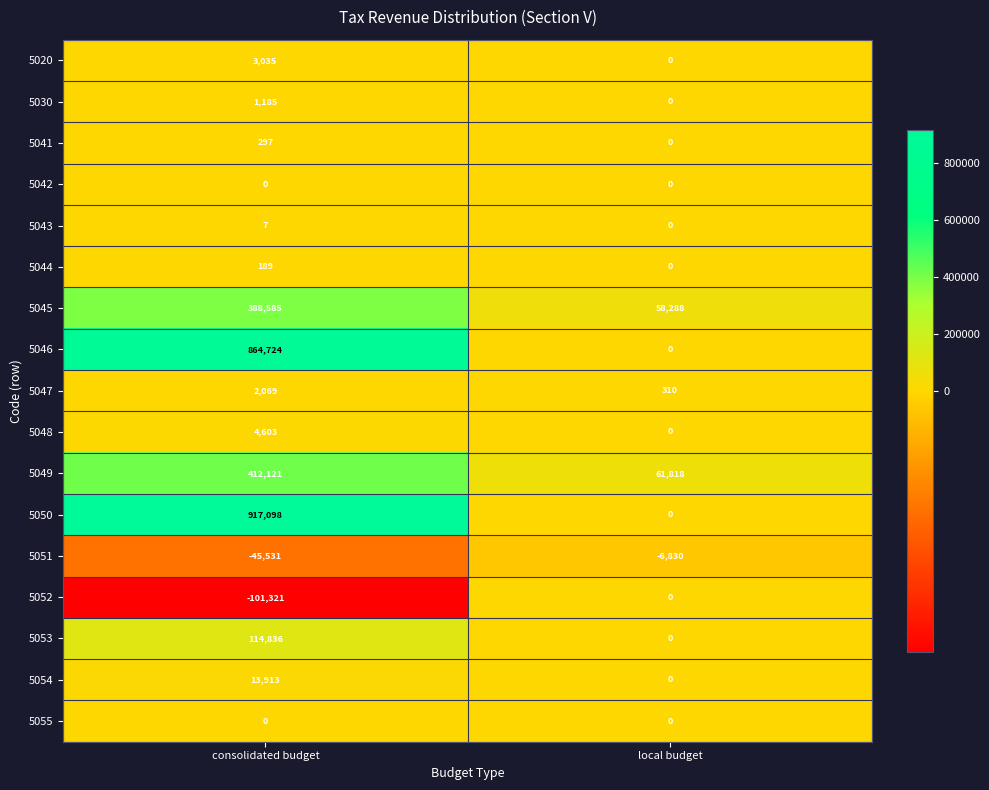

What is the sum of the 5044 values at consolidated budget and local budget?

189